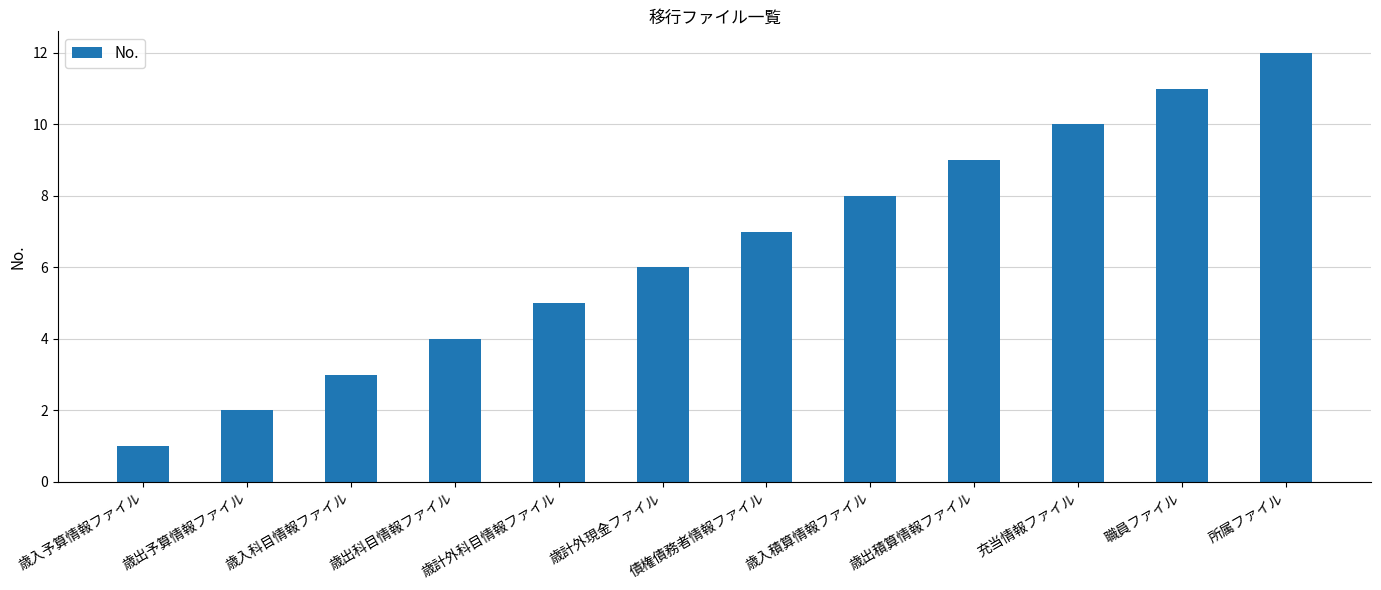

Reading left to right, list all the values displayed in this chart.

歳入予算情報ファイル=1	歳出予算情報ファイル=2	歳入科目情報ファイル=3	歳出科目情報ファイル=4	歳計外科目情報ファイル=5	歳計外現金ファイル=6	債権債務者情報ファイル=7	歳入積算情報ファイル=8	歳出積算情報ファイル=9	充当情報ファイル=10	職員ファイル=11	所属ファイル=12